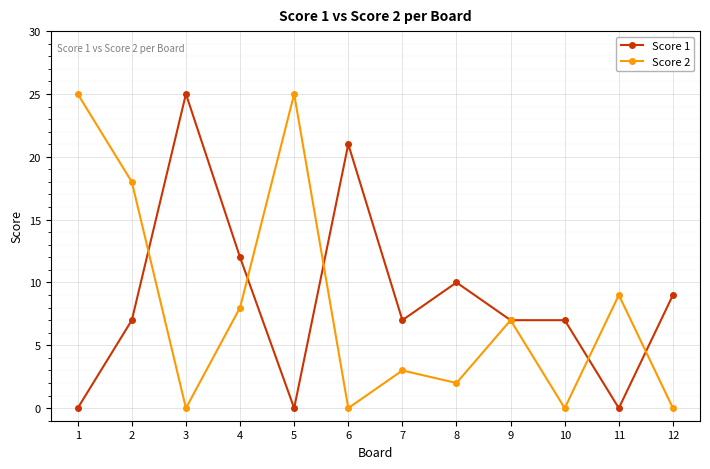

Reading left to right, extract all data points from this chart.

Score 1: 0	7	25	12	0	21	7	10	7	7	0	9
Score 2: 25	18	0	8	25	0	3	2	7	0	9	0